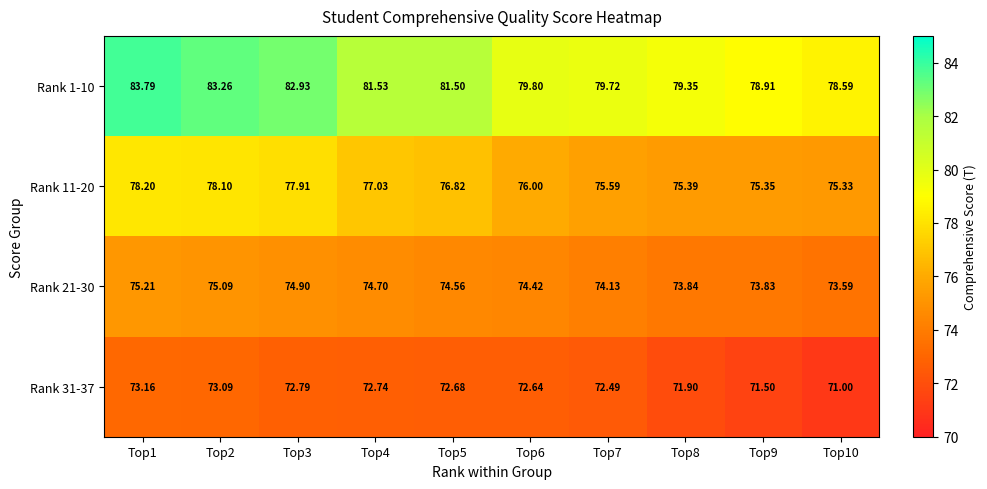

Is the value of Rank 11-20 at Top3 greater than the value of Rank 1-10 at Top7?

No